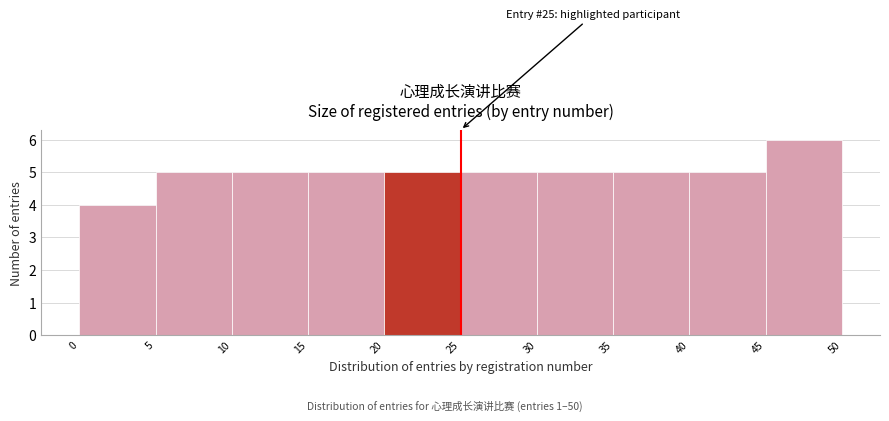

Which range on the x-axis has the tallest bar?

45 to 50